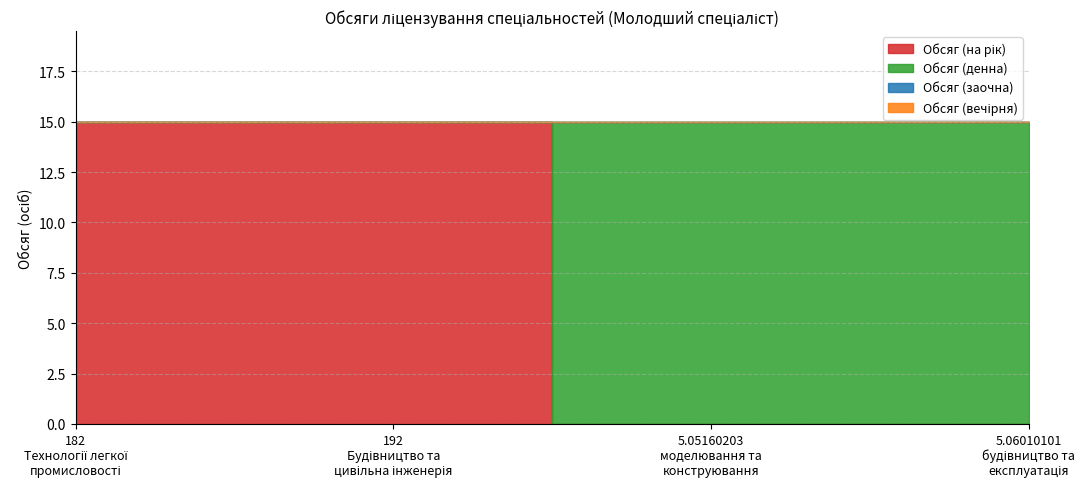

What is the average value of the Обсяг (денна) series?

8